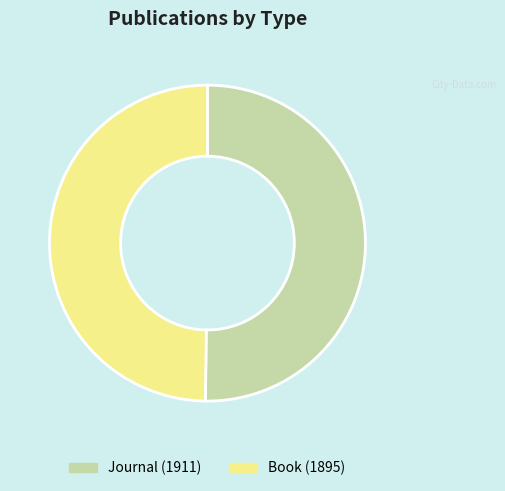

What is the ratio of the value at Journal (1911) to the value at Book (1895)?

1.0